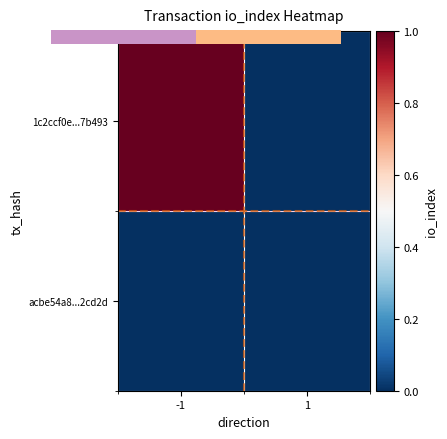

Which series changed the most between -1 and 1?

1c2ccf0e...7b493